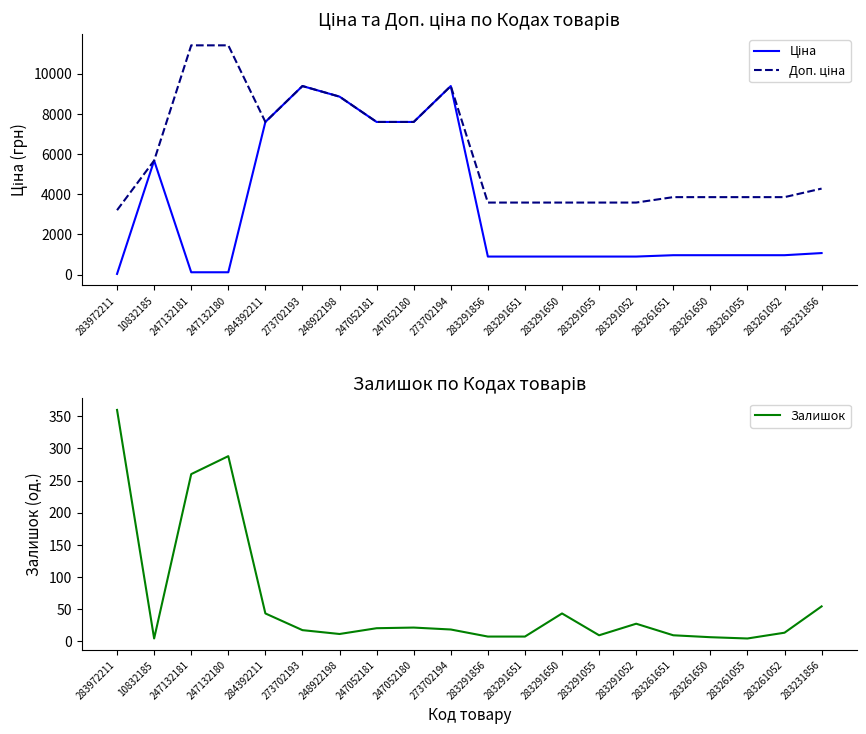

What is the minimum value for Залишок?

4